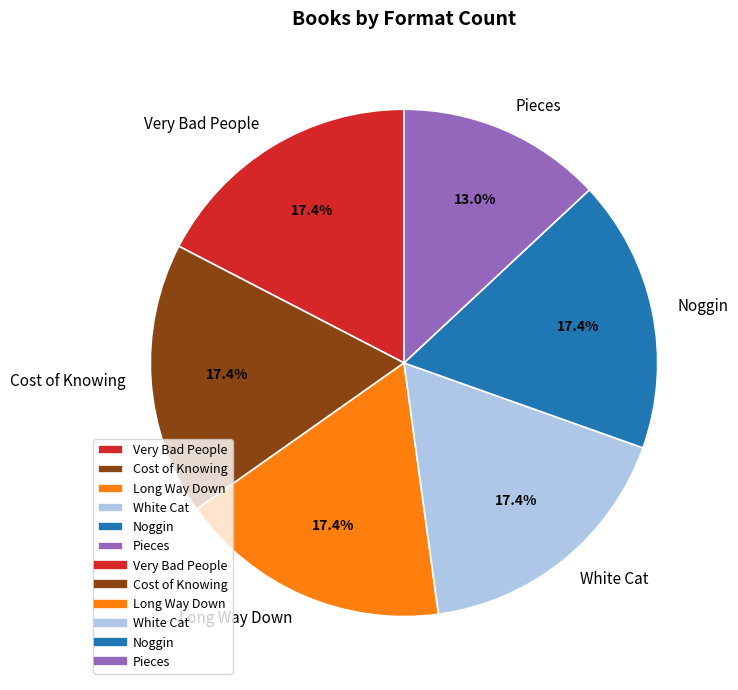

Which slice is the smallest?

Pieces